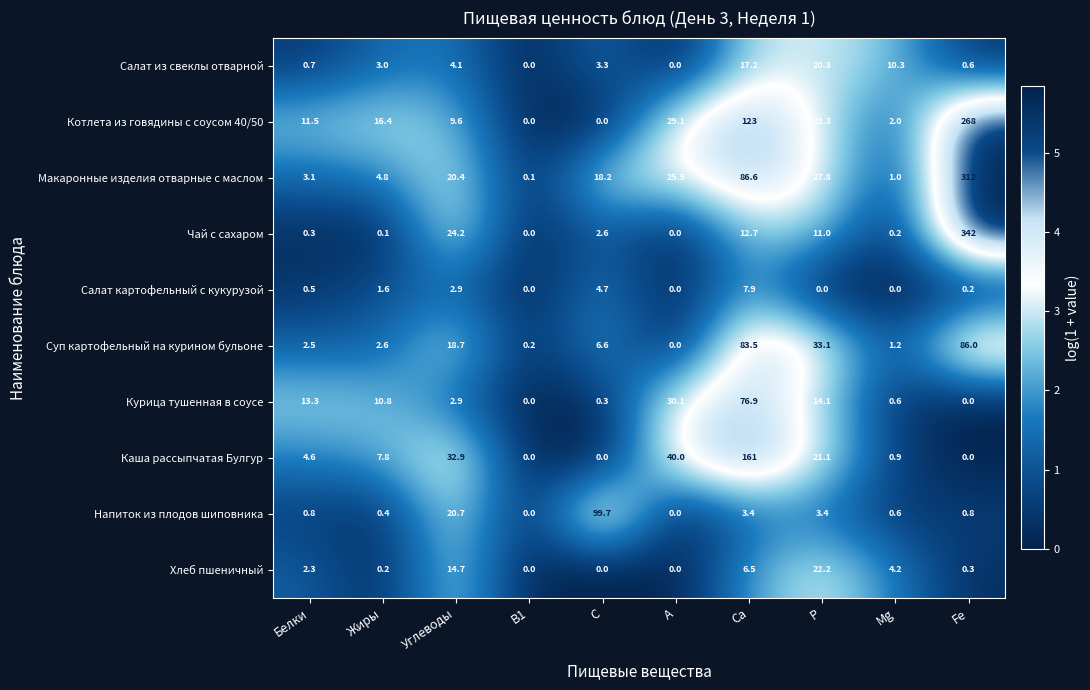

Which series changed the most between Mg and Fe?

Чай с сахаром